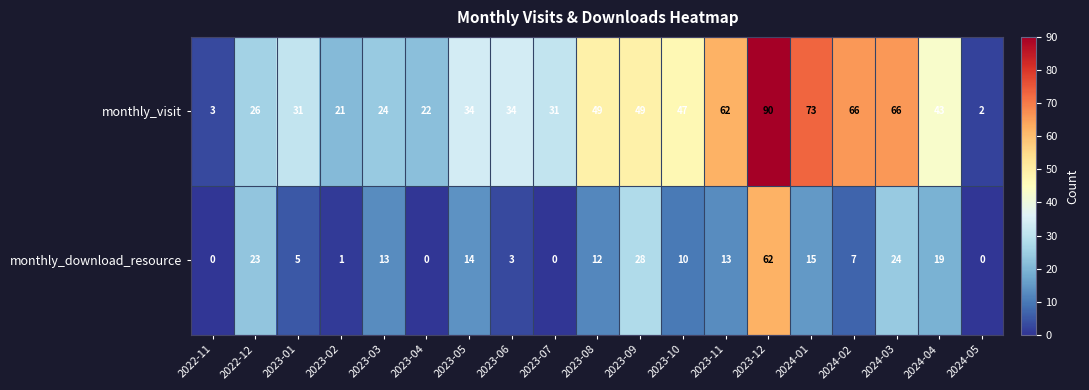

Between 2024-01 and 2024-05, which series saw the biggest shift?

monthly_visit